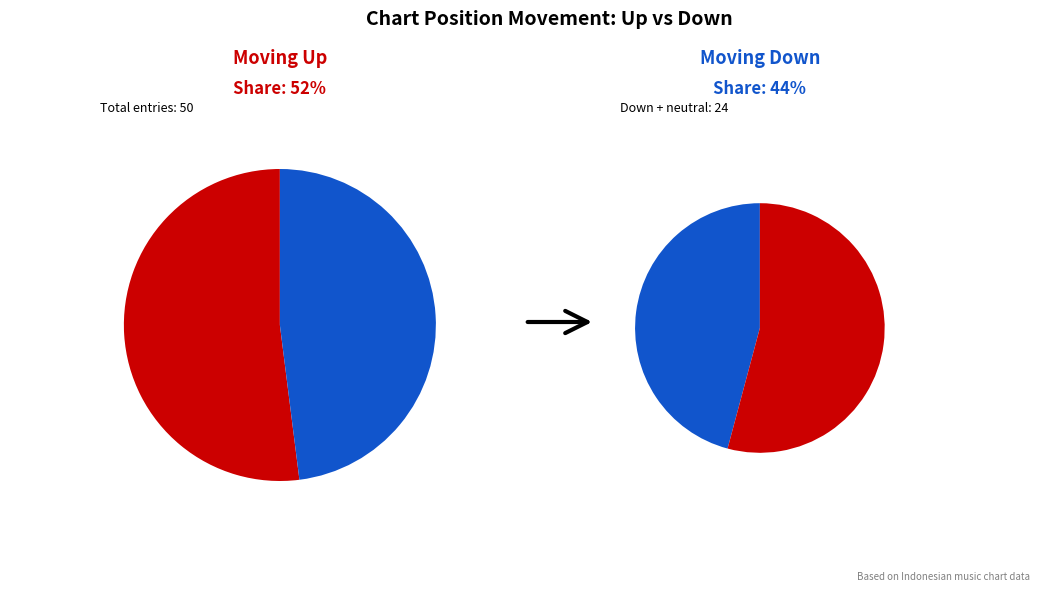

What percentage is the up slice, to the nearest percent?

52%